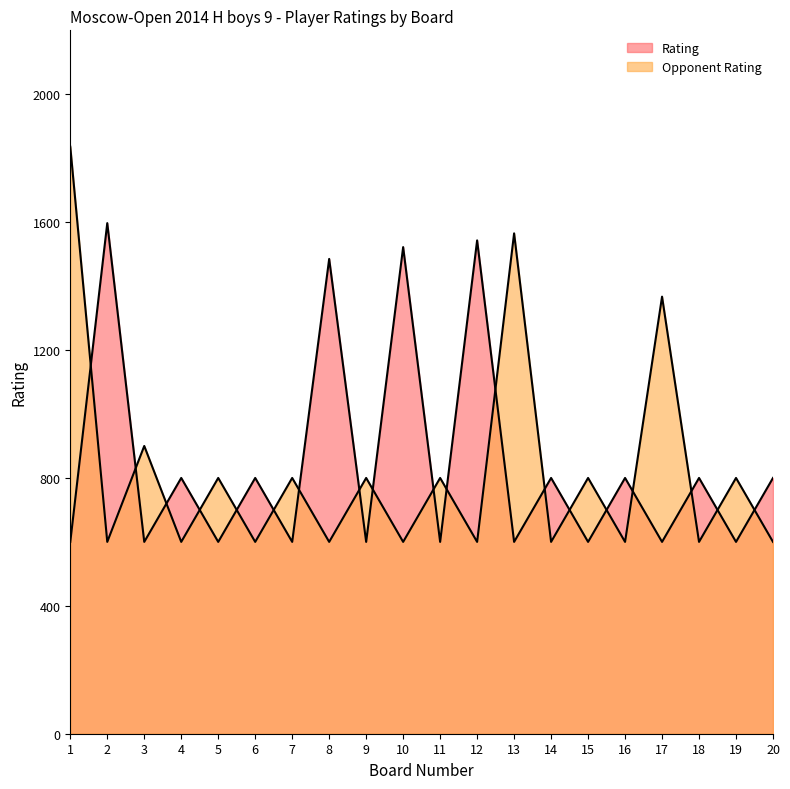

The Opponent Rating series shows 991 at 8. True or false?

False